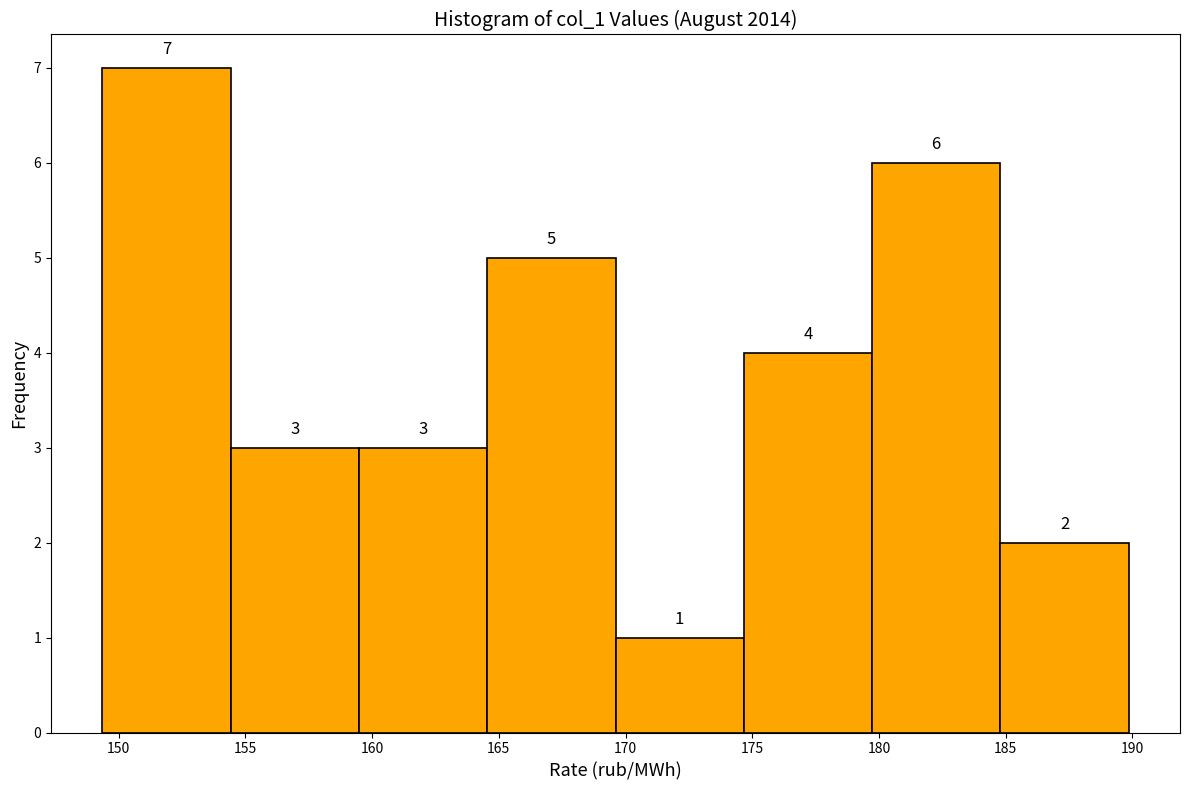

Reading left to right, transcribe this chart: for each bar, give the range it covers on the x-axis and its height. The bar edges are not printed on the chart, so give them approximately, as read against the axis.

149.5 to 154.5: 7
154.5 to 159.5: 3
159.5 to 164.5: 3
164.5 to 169.5: 5
169.5 to 174.5: 1
174.5 to 179.5: 4
179.5 to 185.0: 6
185.0 to 190.0: 2